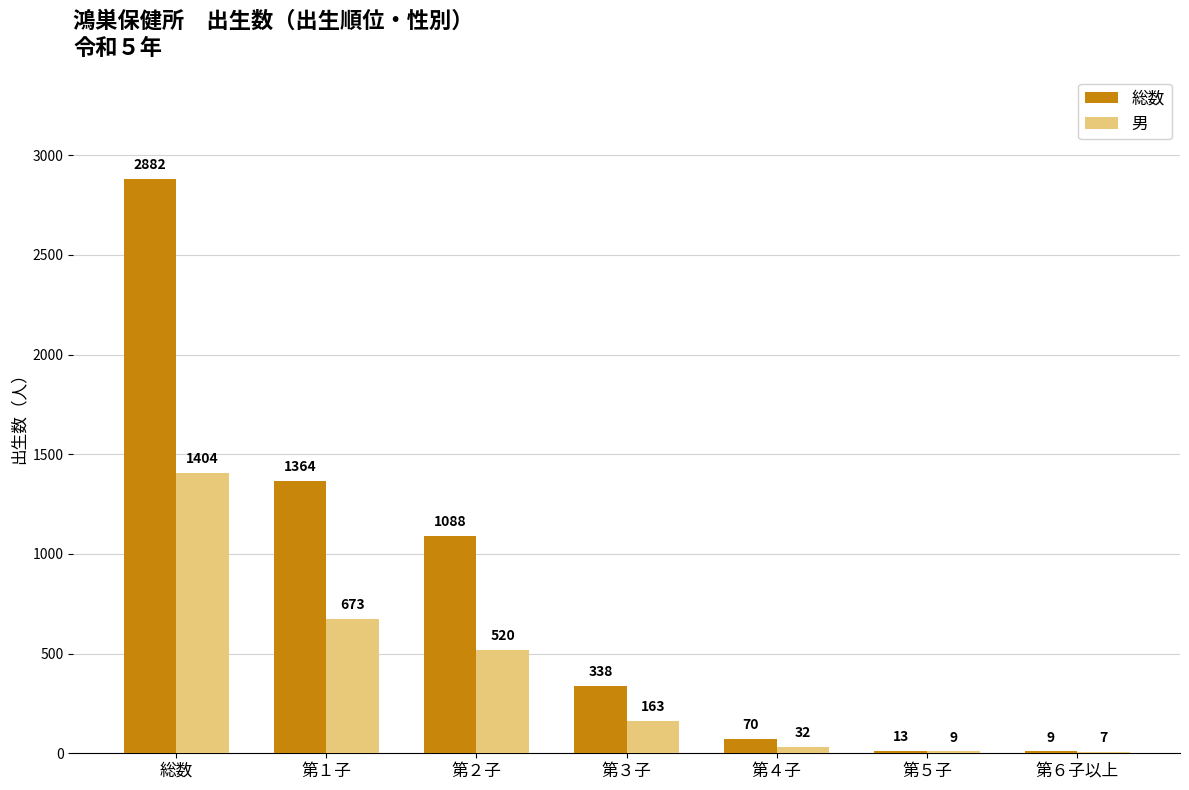

What value does the 総数 series have at 総数, to the nearest 50?

2900